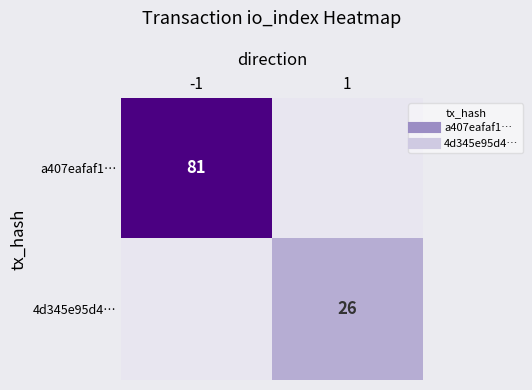

Is the value of 4d345e95d4… at -1 greater than the value of a407eafaf1… at 1?

No